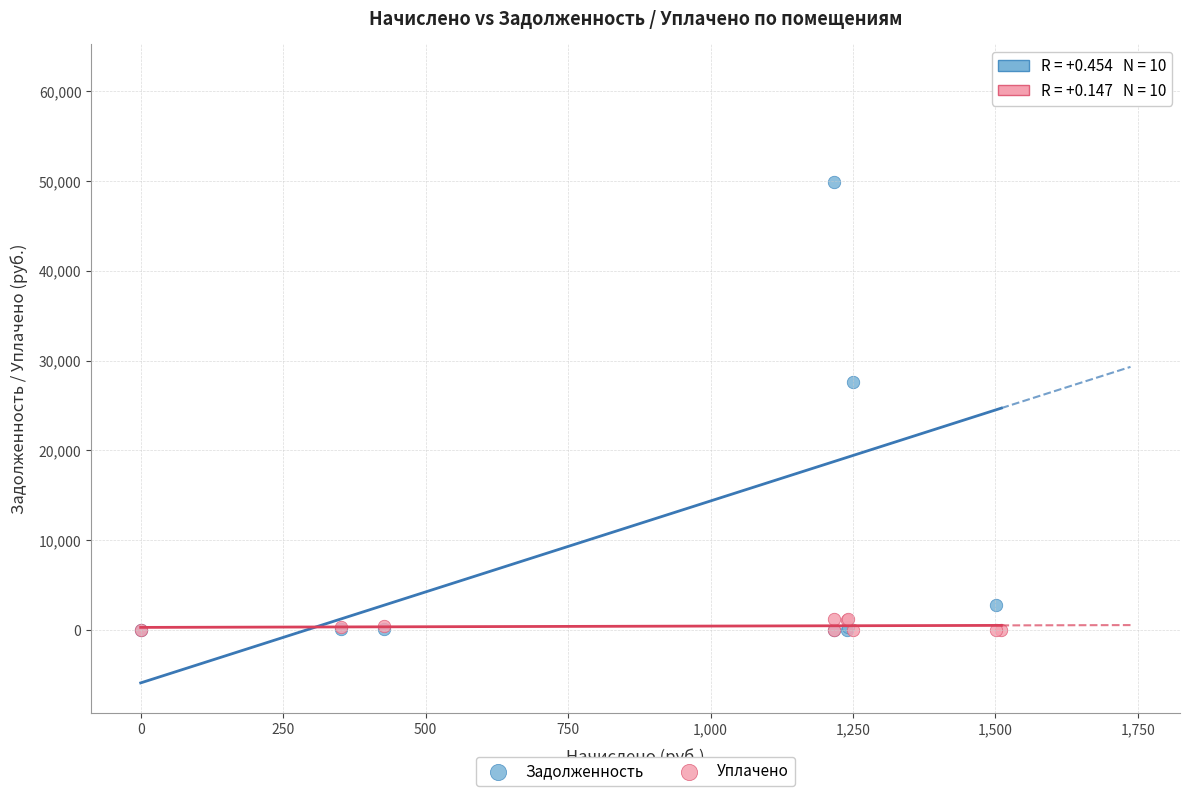

In the Задолженность series, what Y value is closest to 30927?

27626.6